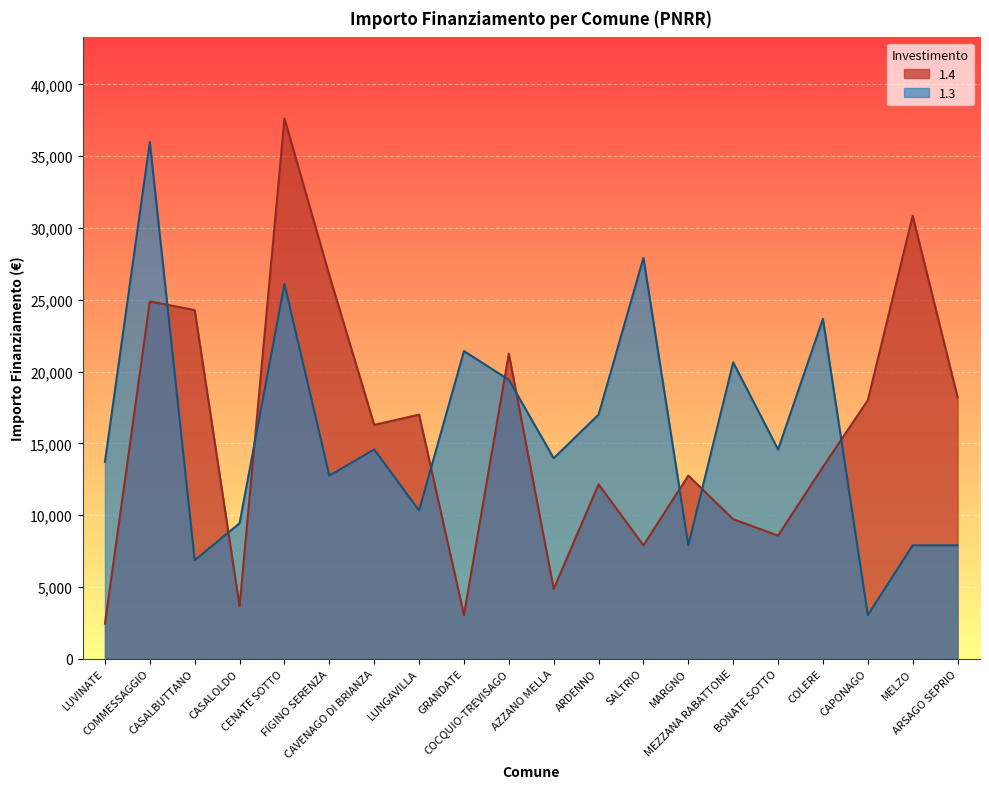

Which series changed the most between CASALOLDO and ARSAGO SEPRIO?

1.4